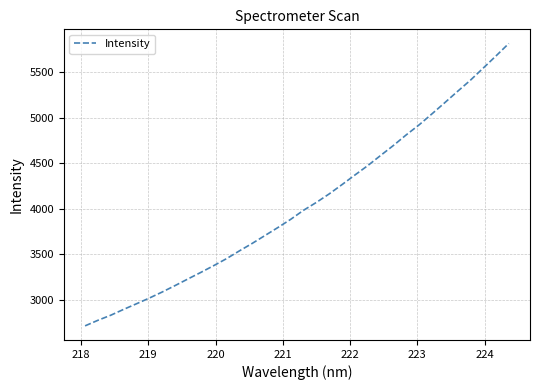

What is the greatest value displayed?

5812.5